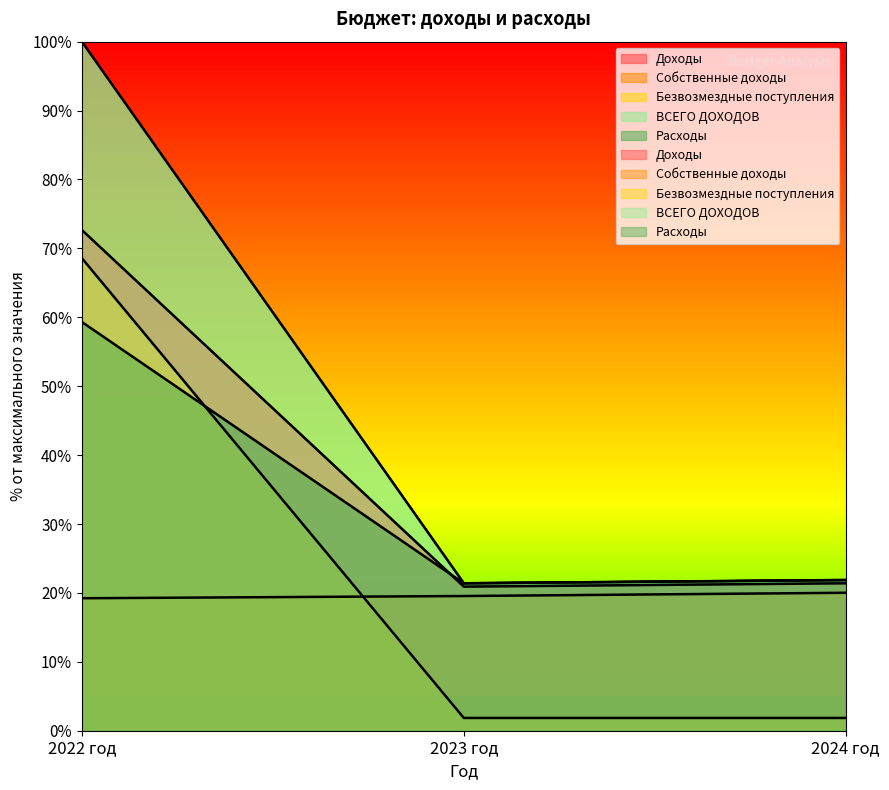

Between 2022 год and 2024 год, which is larger?

2022 год